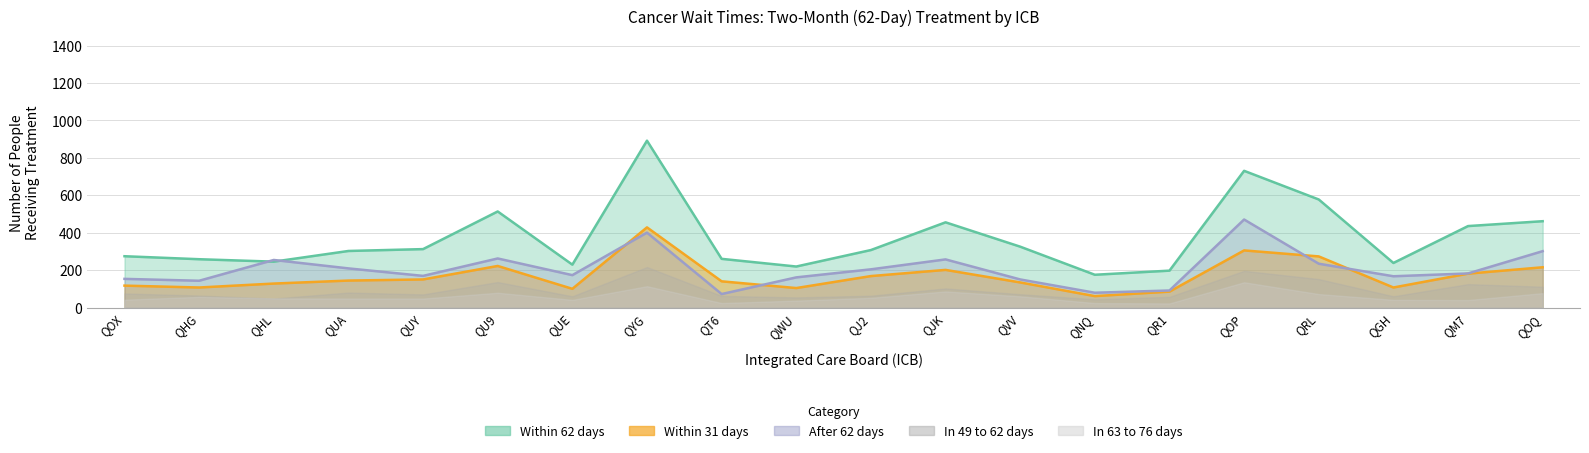

The Total series shows 514 at QU9. True or false?

True